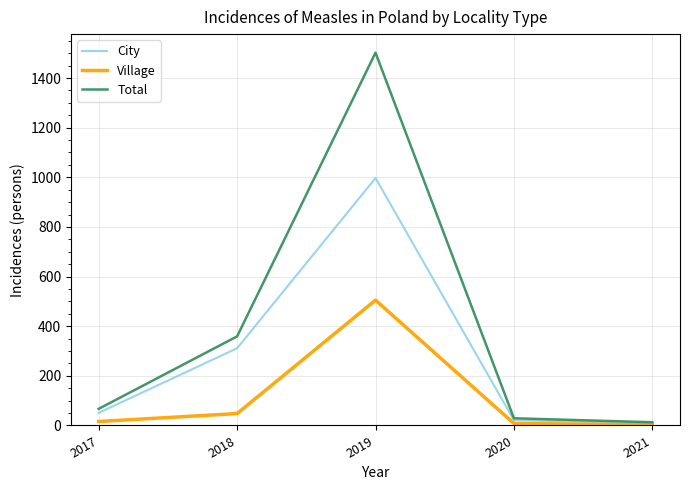

Which series has the widest spread of values?

Total